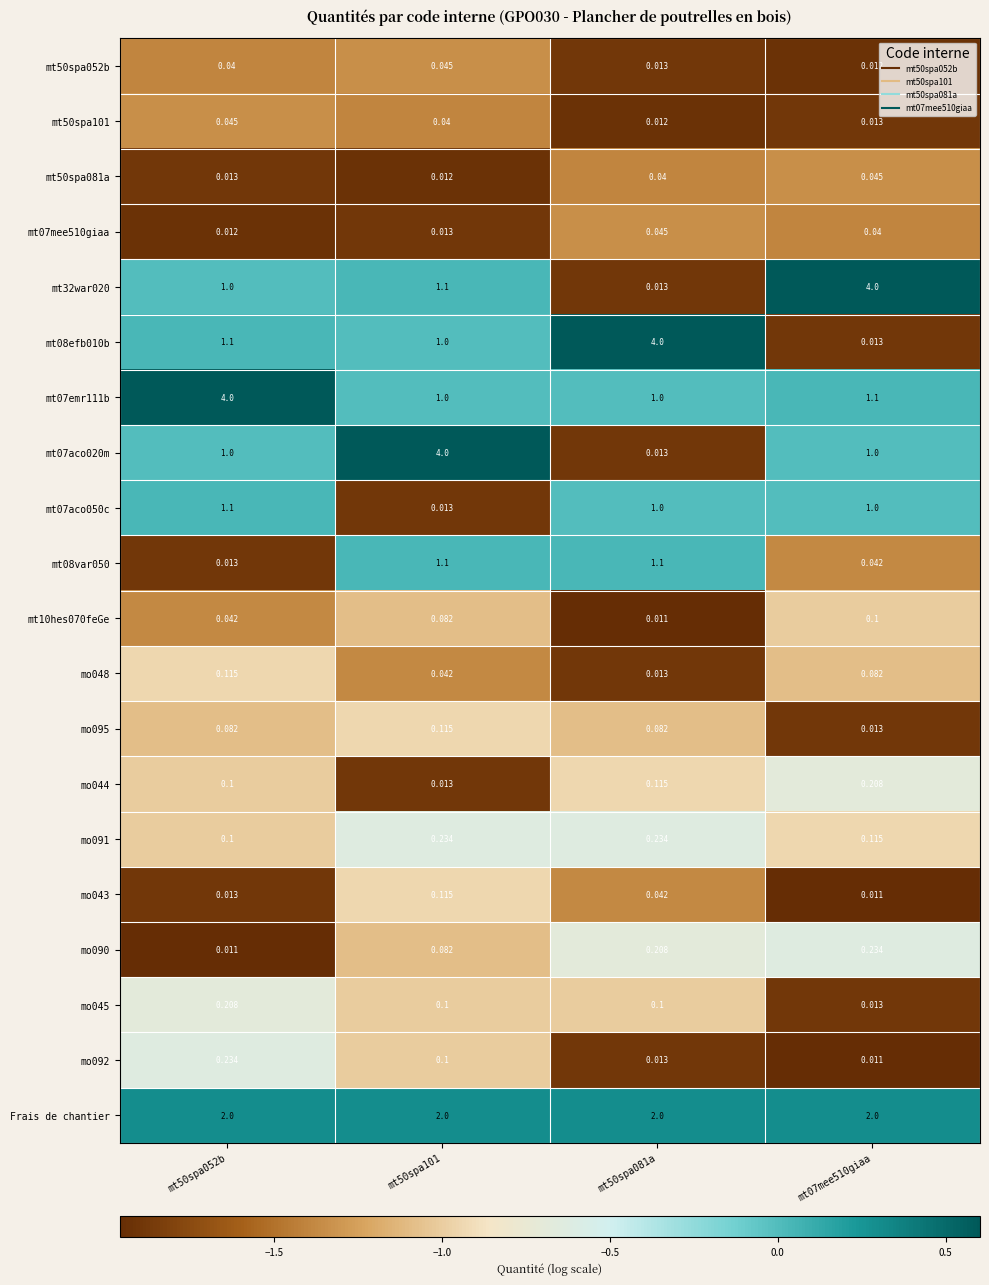

Is the value of mo090 at mt50spa052b greater than the value of mt07aco020m at mt07mee510giaa?

No